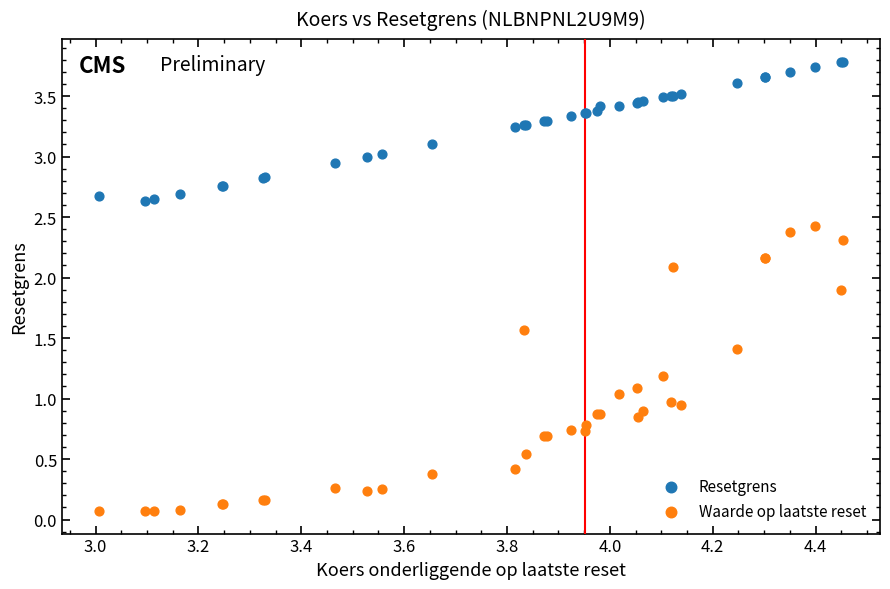

Which series contains the highest Y value?

Resetgrens